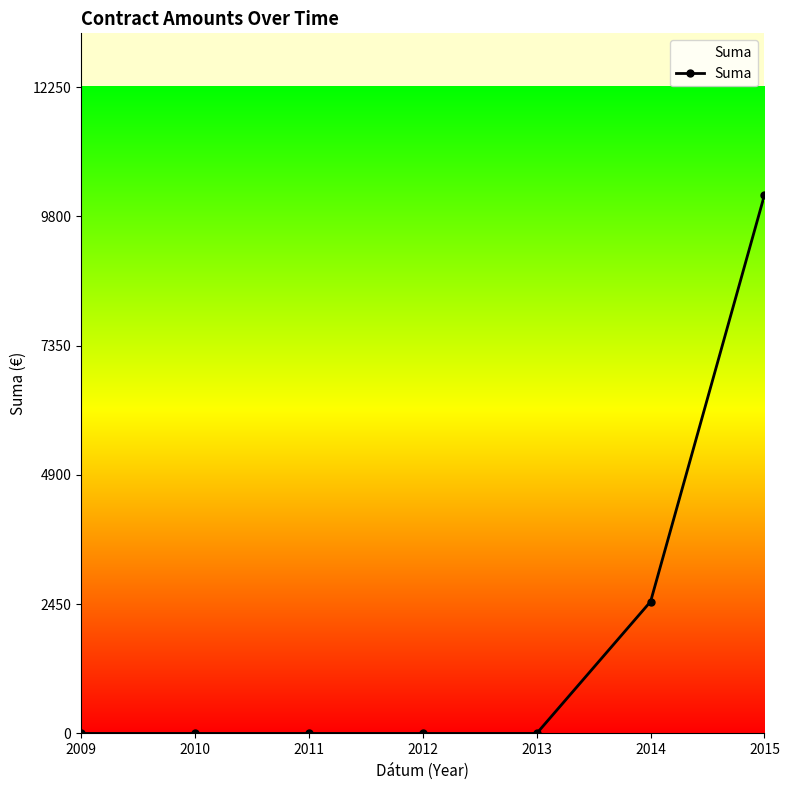

How many lines are shown in the chart?

1